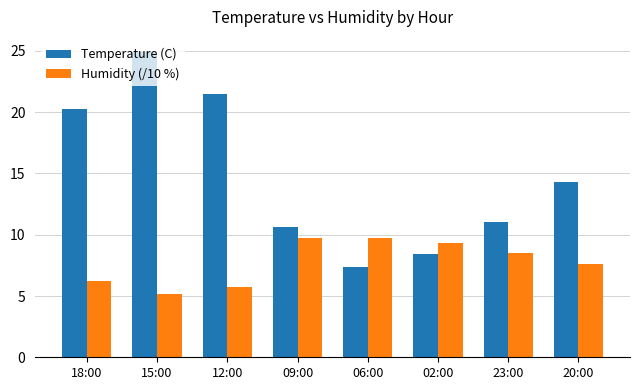

Which series has the largest range (max minus min)?

Temperature (C)